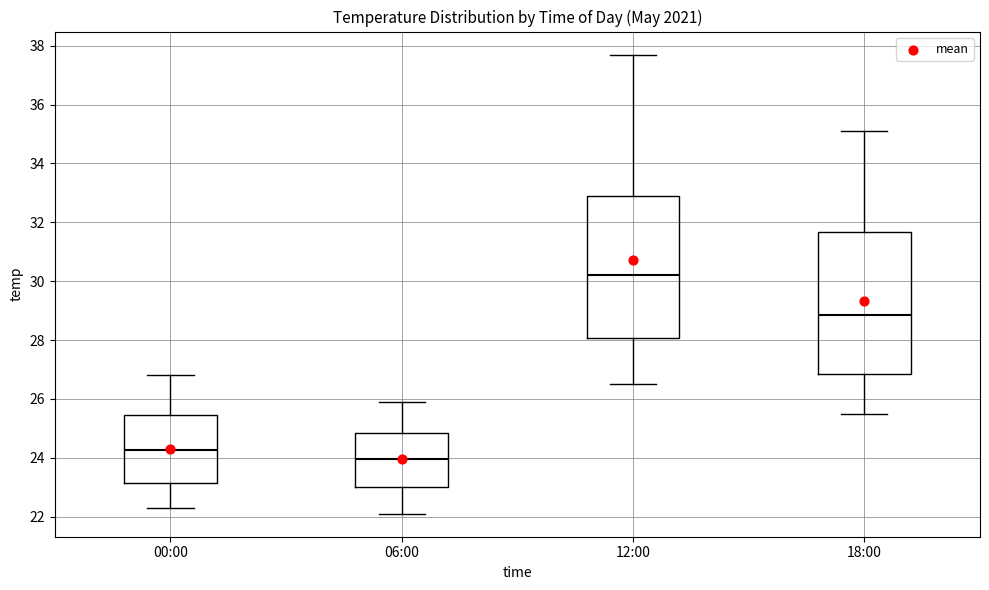

Where is the lower edge of the box for 00:00 on the y-axis? The values are not printed on the chart, so give them approximately, as read against the axis.

23.2